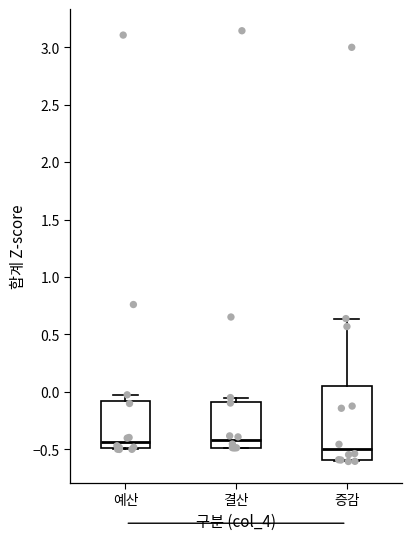

Where does the median line of the box for 예산 sit on the y-axis? The values are not printed on the chart, so give them approximately, as read against the axis.

-0.45